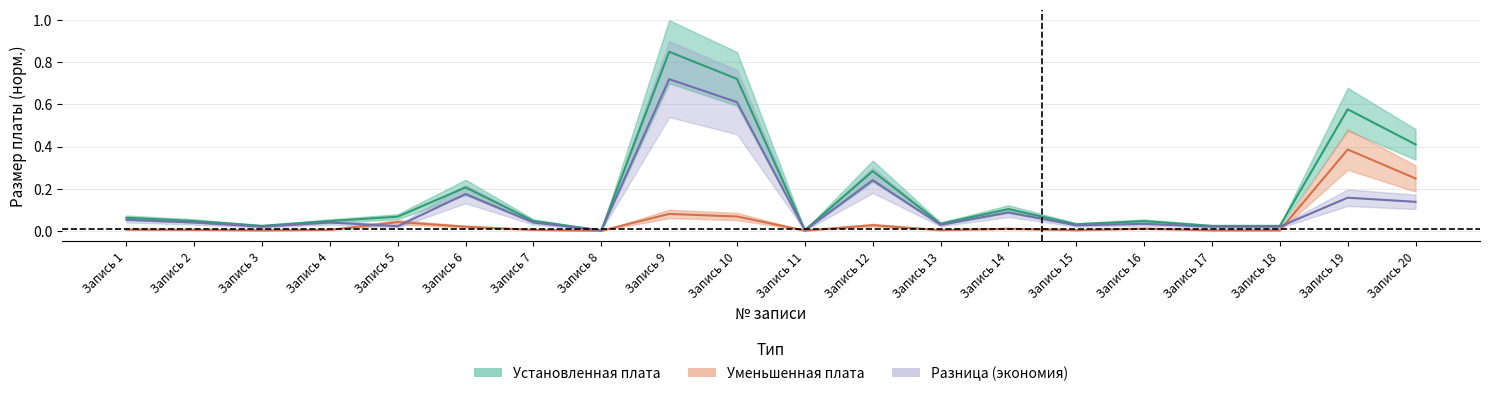

Is the value of Уменьшенная плата at Запись 11 greater than the value of Установленная плата at Запись 18?

No